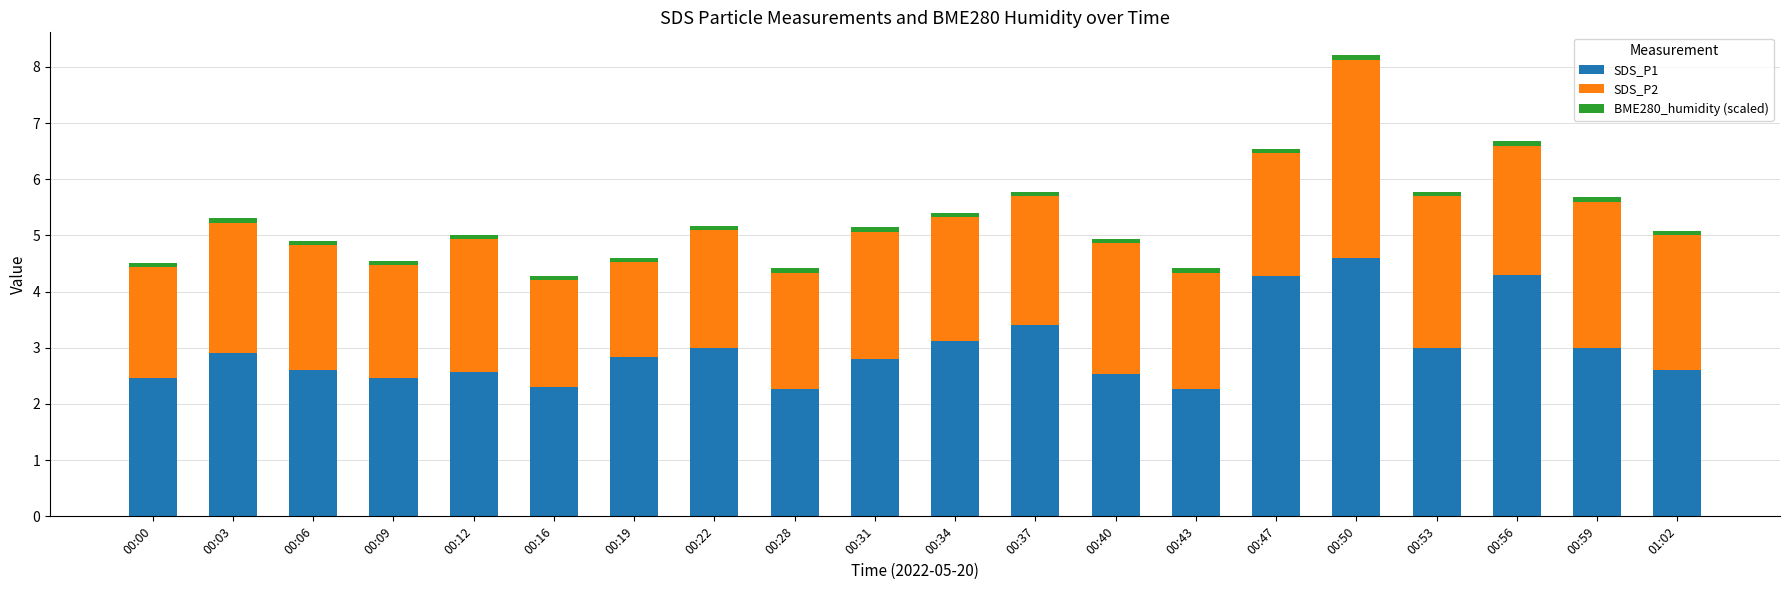

At which category is the sum across all series the highest?

00:50